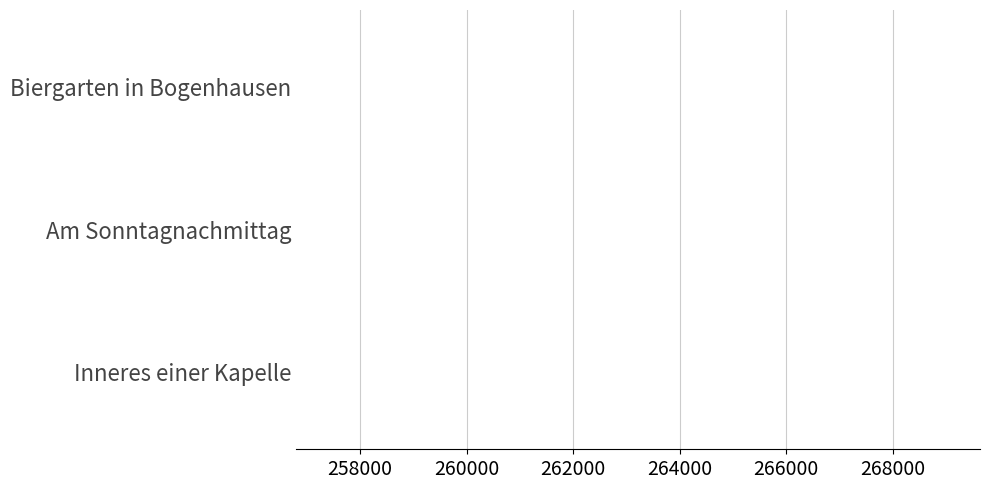

What is the average value?

256800